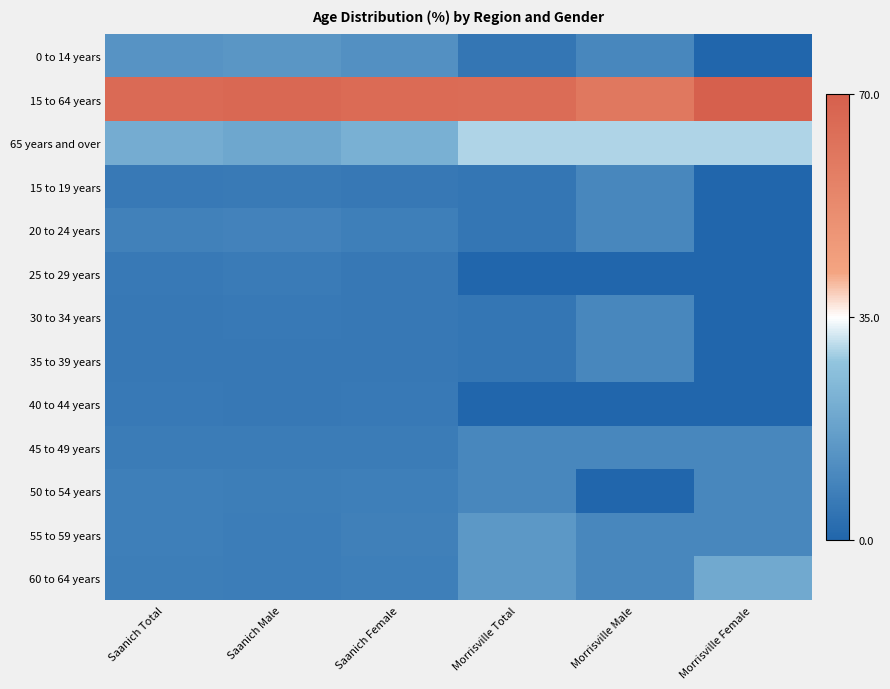

Which series has the widest spread of values?

0 to 14 years